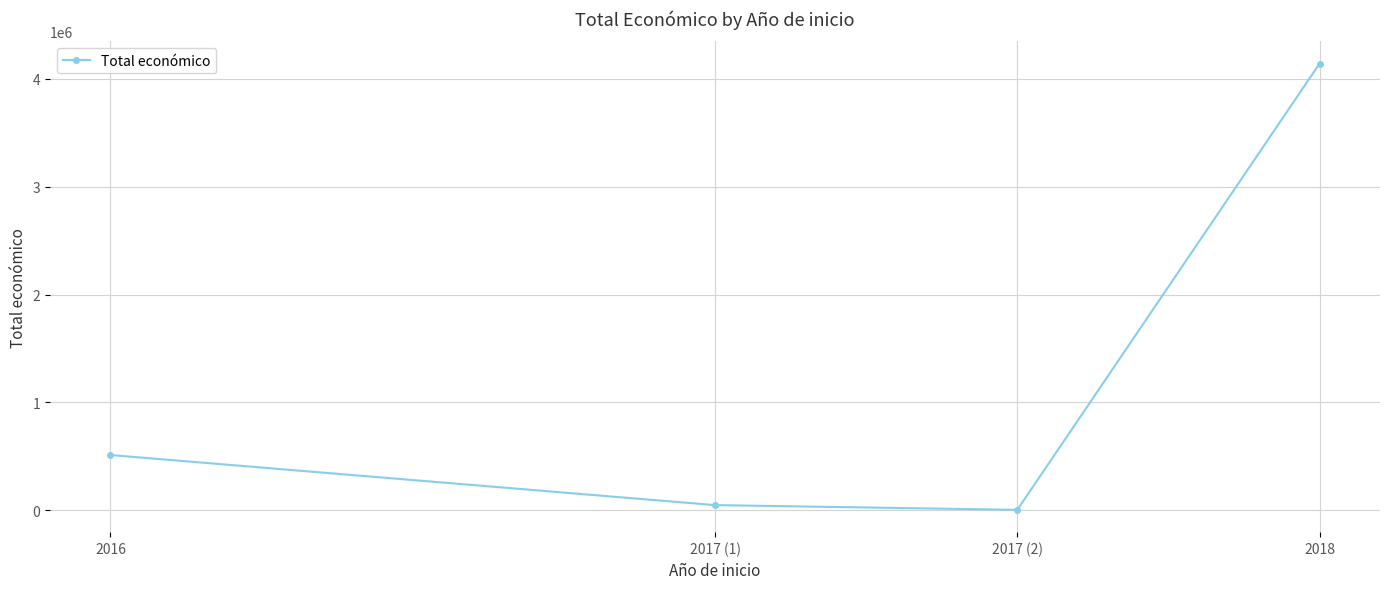

List the labels in order of value, largest first.

2018, 2016, 2017 (1), 2017 (2)